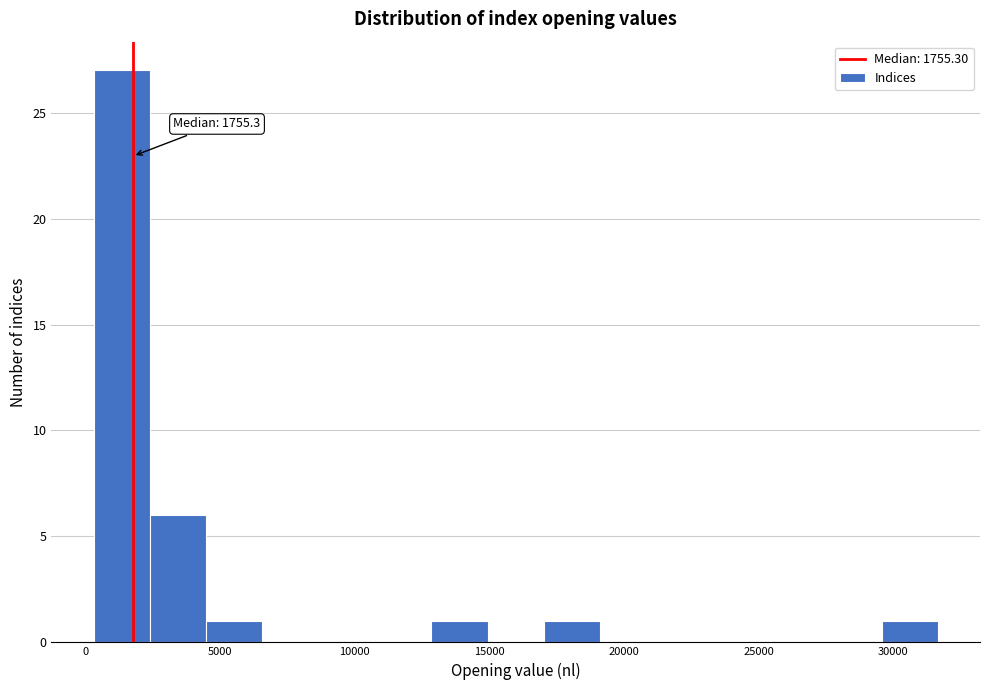

Which range on the x-axis has the tallest bar?

500 to 2500